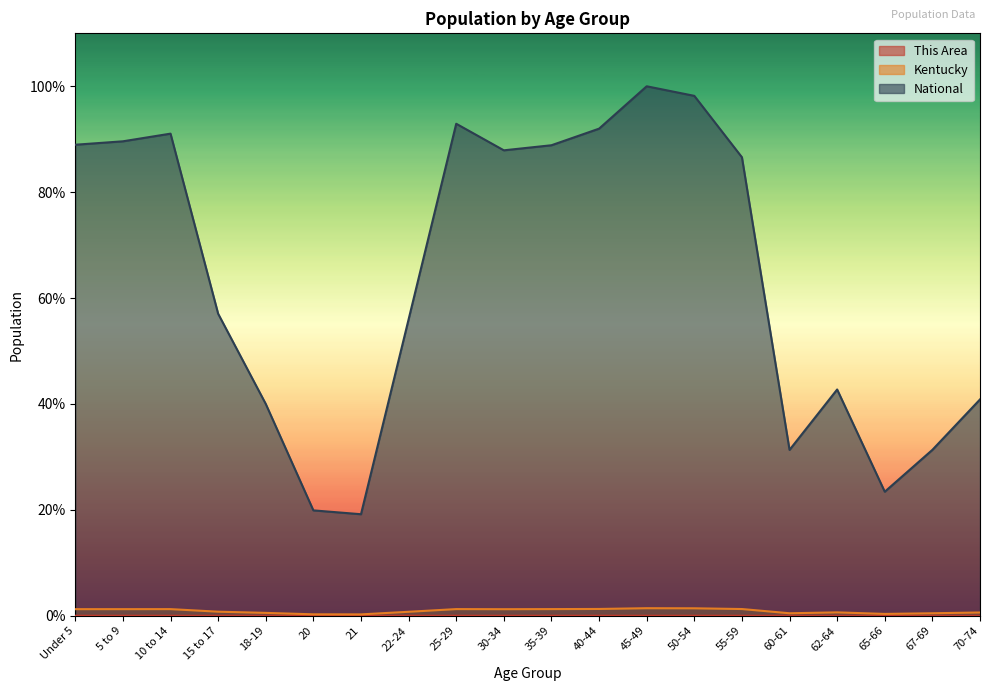

Where is This Area nearest to the value 0?

20